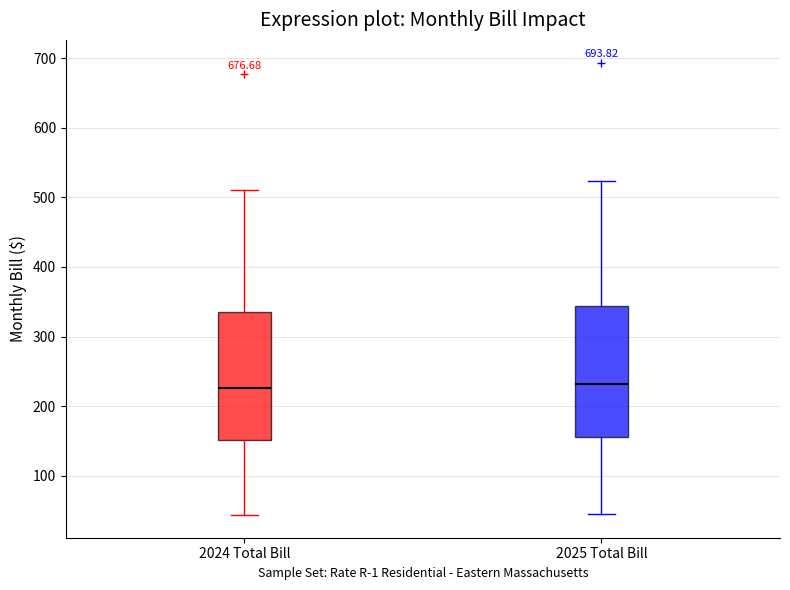

Where does the upper whisker of the box for 2025 Total Bill end on the y-axis? The values are not printed on the chart, so give them approximately, as read against the axis.

520